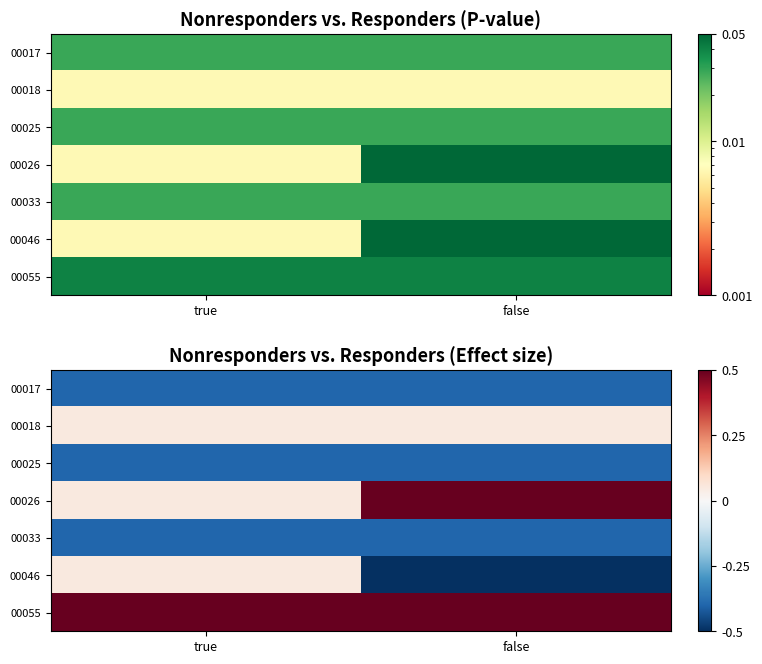

How many categories are shown in the chart?

2